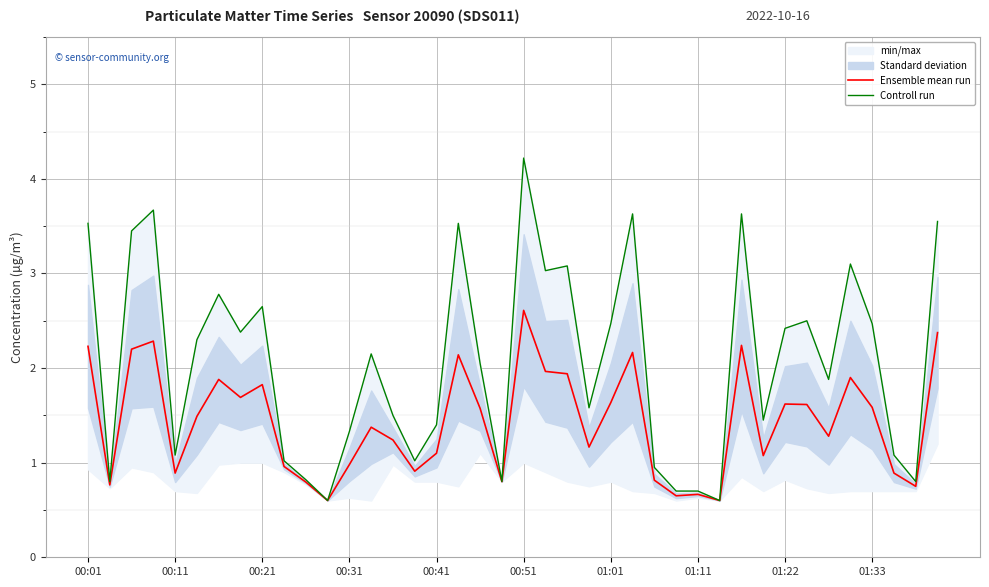

Which category has the highest value in the Ensemble mean run series?

00:51